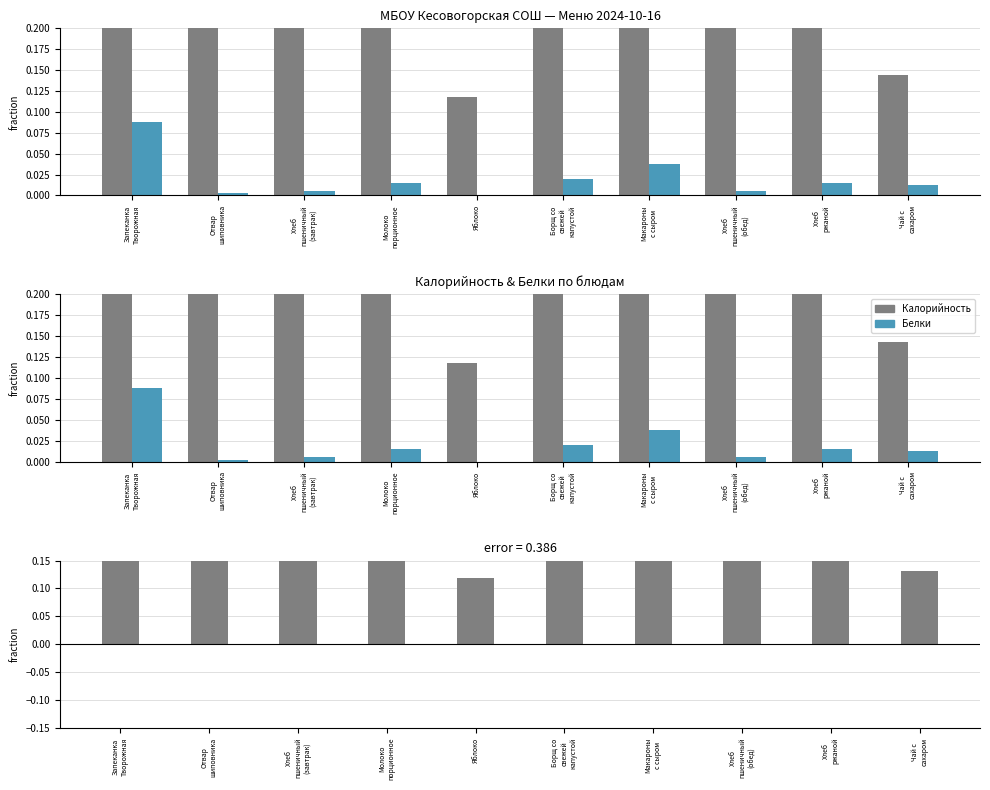

What is the value of the difference bar at the 3rd from the left?

0.3